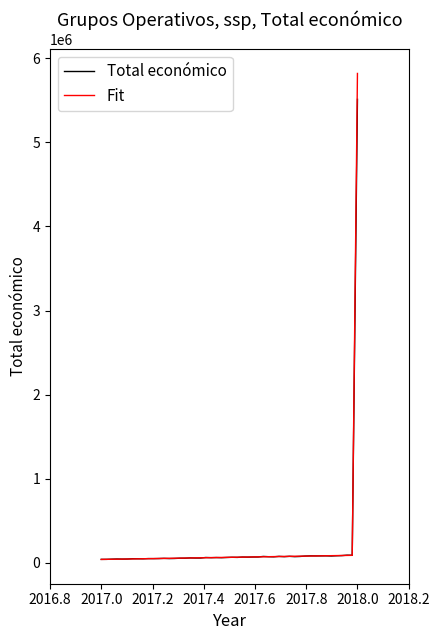

Which series has the largest range (max minus min)?

Fit